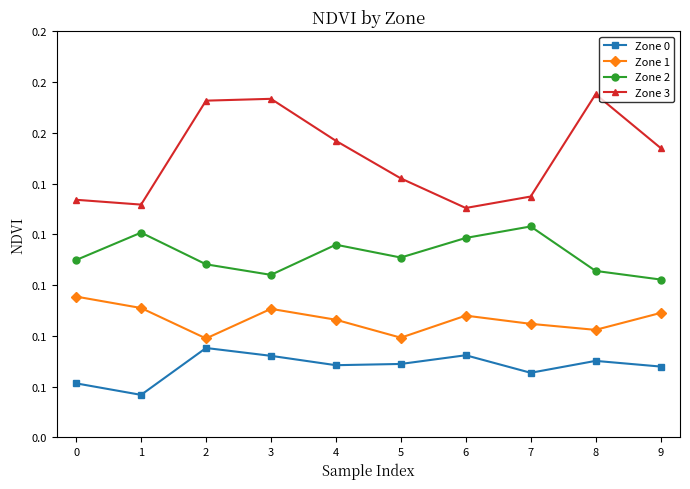

At which category does Zone 0 reach its first local valley?

1